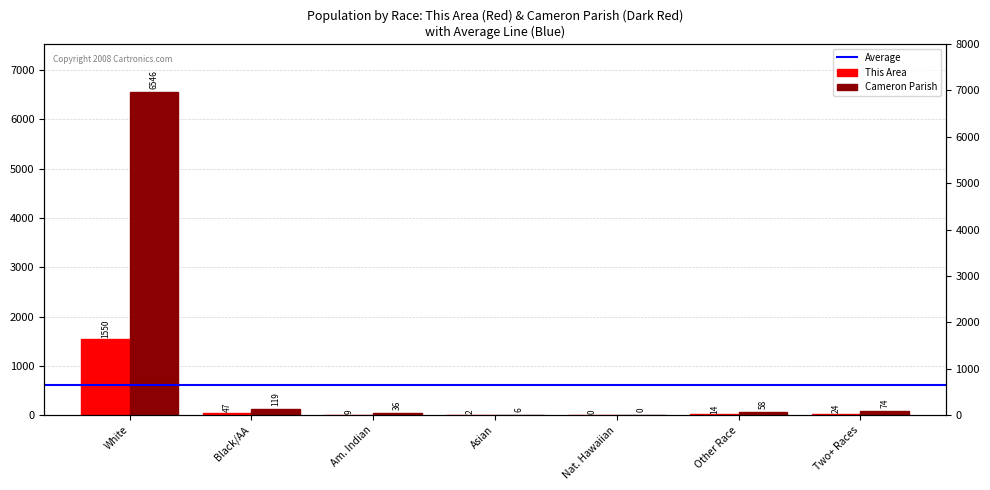

At which label does This Area first exceed 14?

White